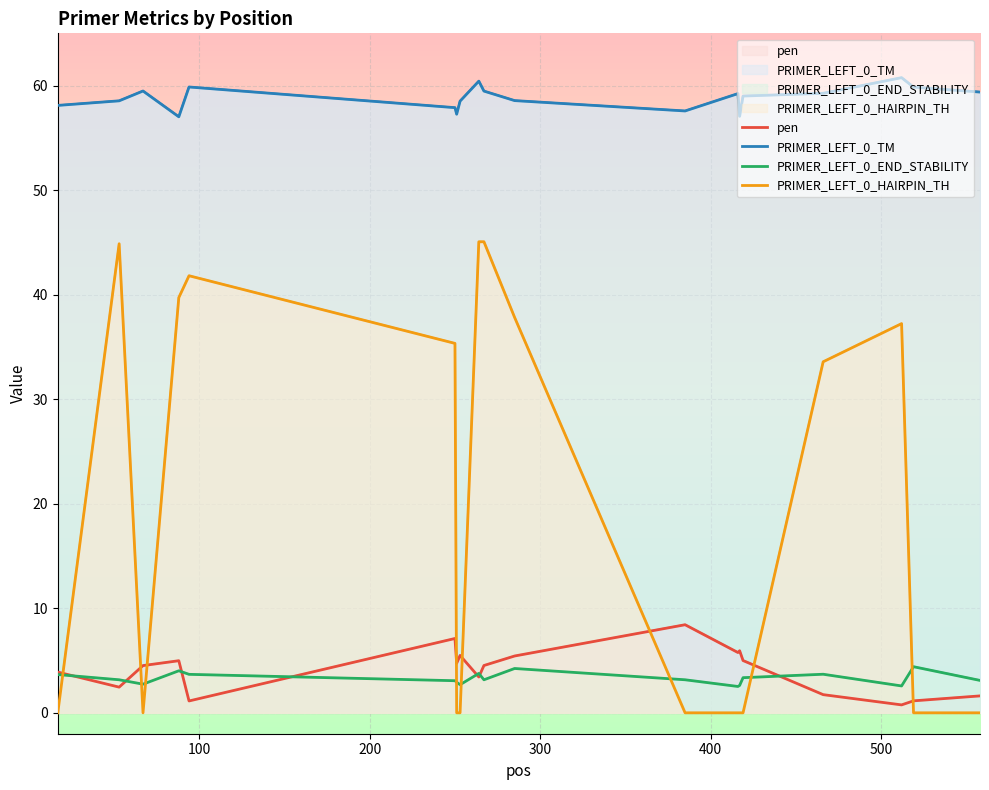

How many series are shown in this chart?

4